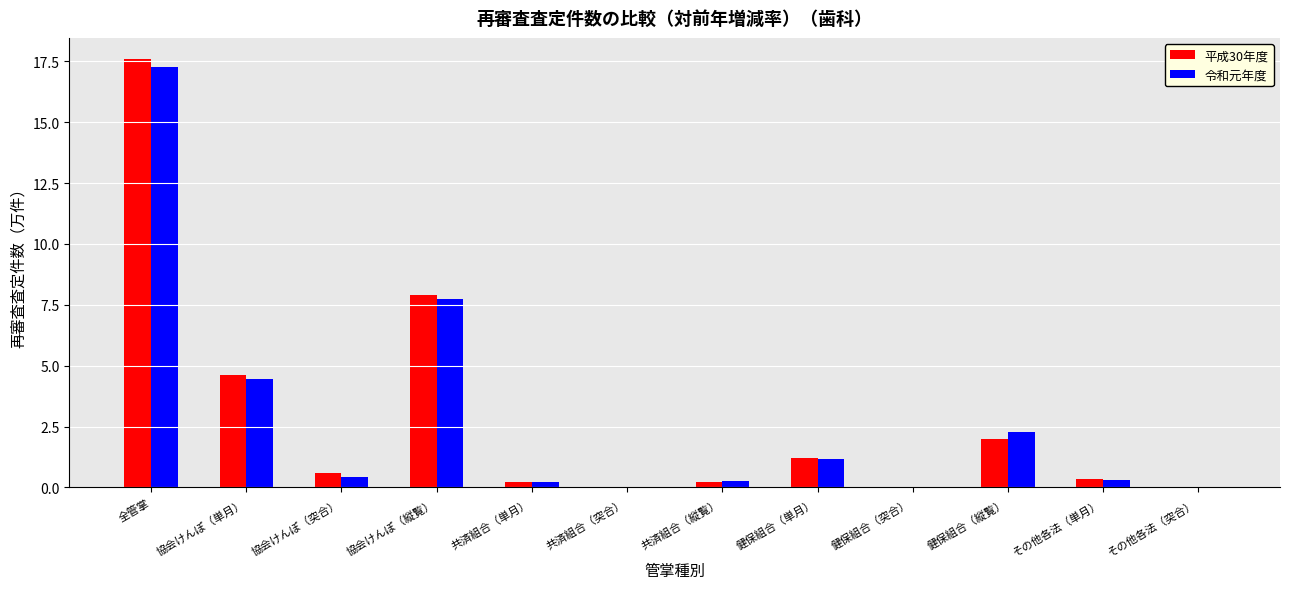

What is the difference between the 平成30年度 values at 健保組合（縦覧） and 健保組合（突合）?

2.0